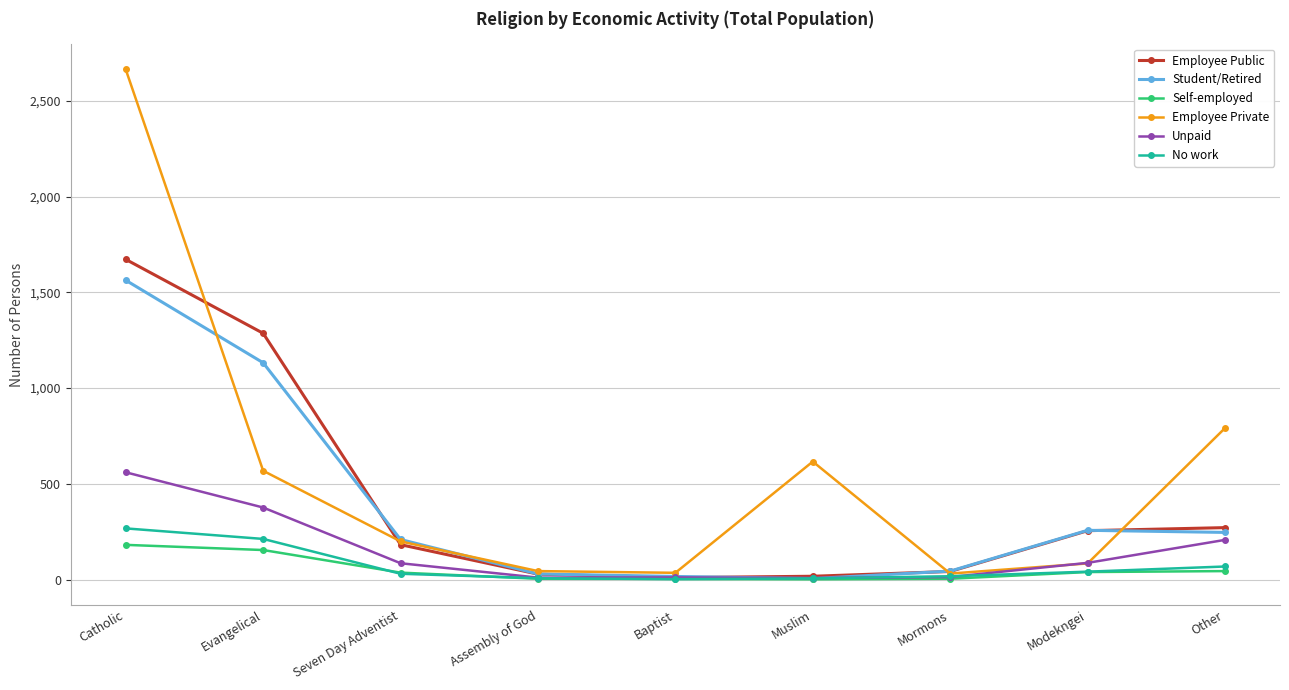

What is the difference between the maximum and minimum values in the Employee Private series?

2633